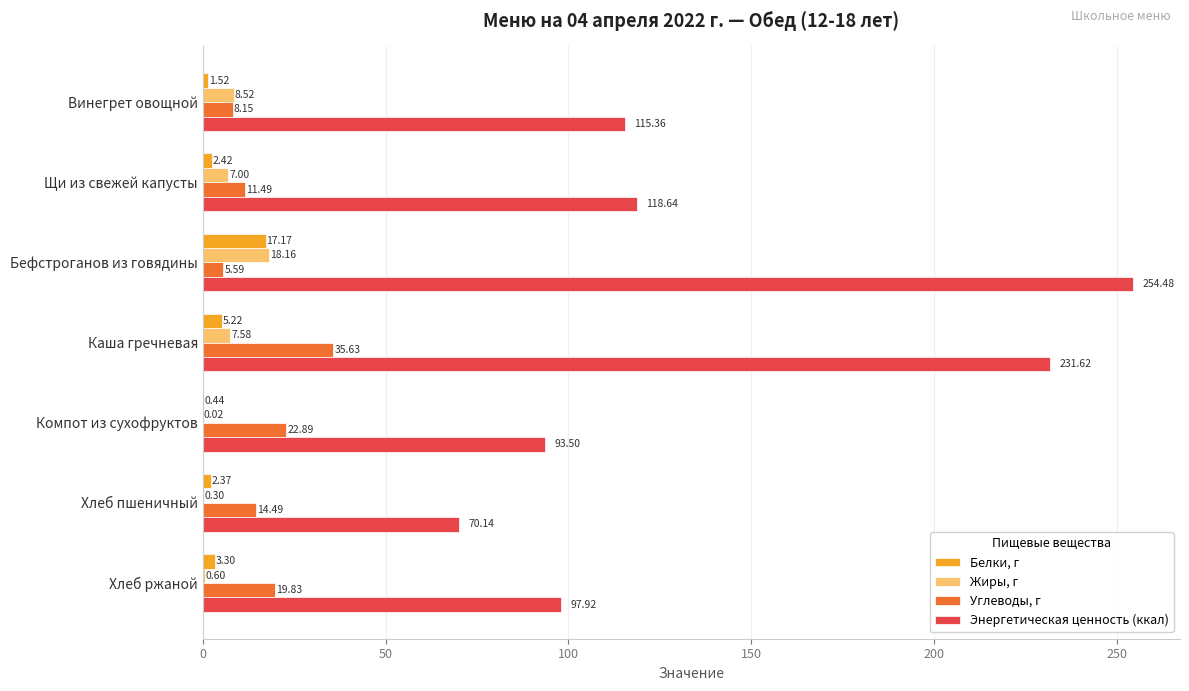

What are all the series names shown in the legend?

Белки, г, Жиры, г, Углеводы, г, Энергетическая ценность (ккал)